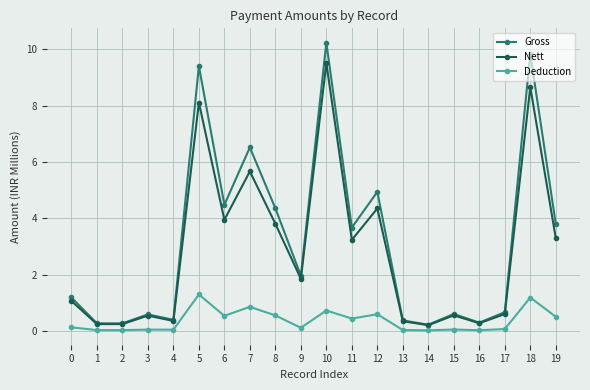

How many lines are shown in the chart?

3